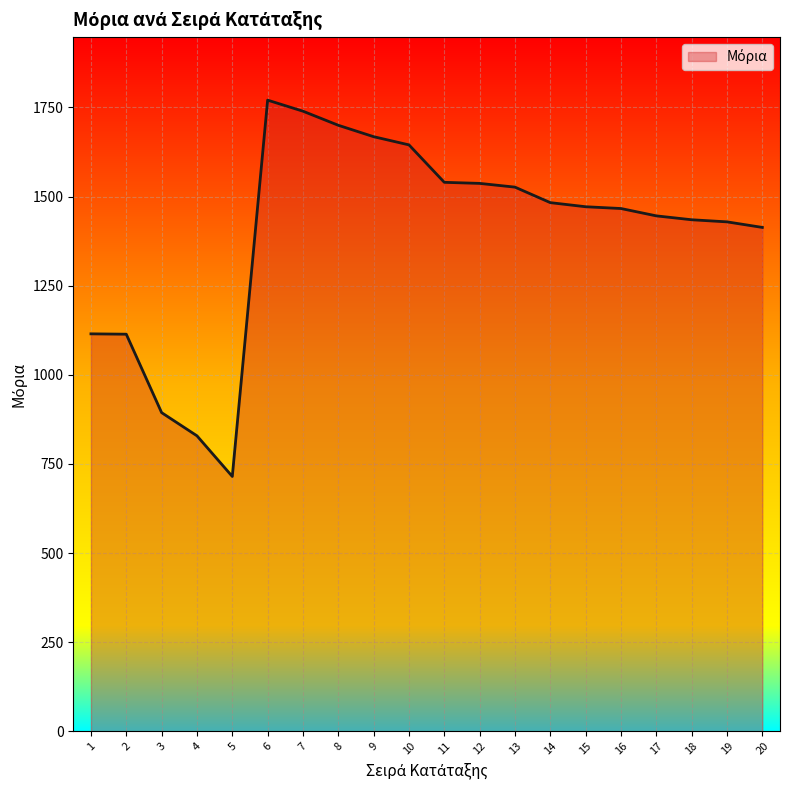

What is the sum of the values at 5 and 18?

2150.0